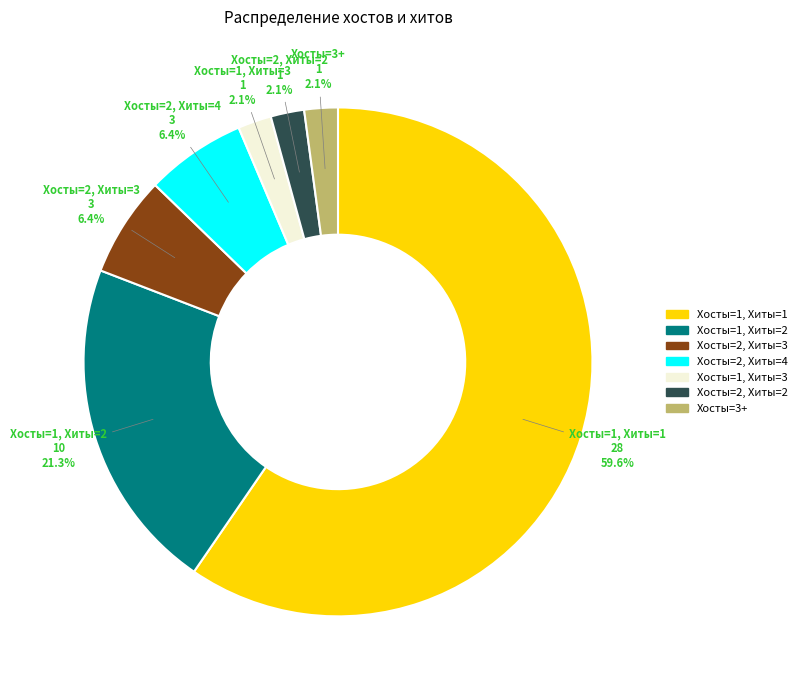

Which category has the biggest portion of the pie?

Хосты=1, Хиты=1